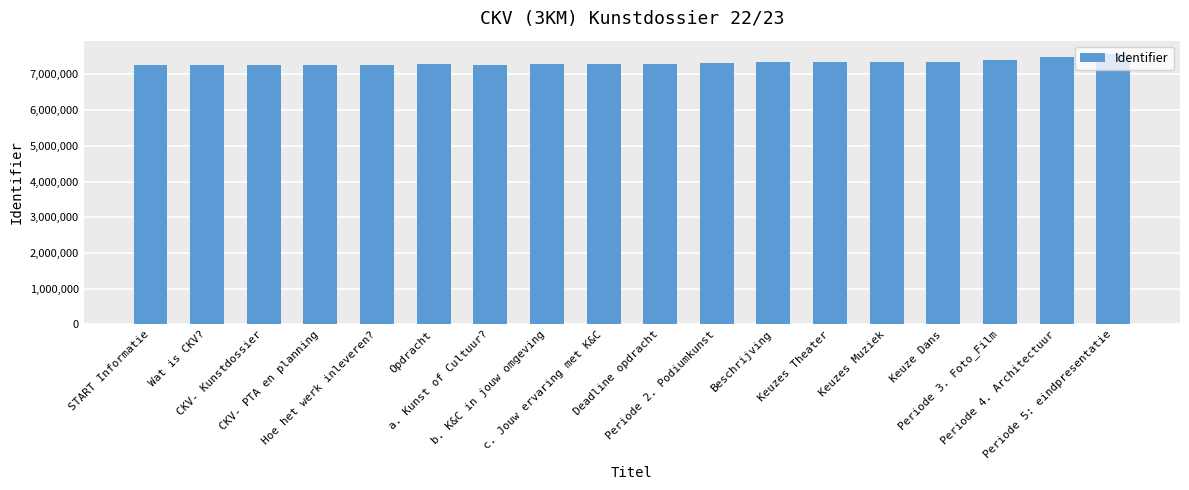

What is the average value?

7326583